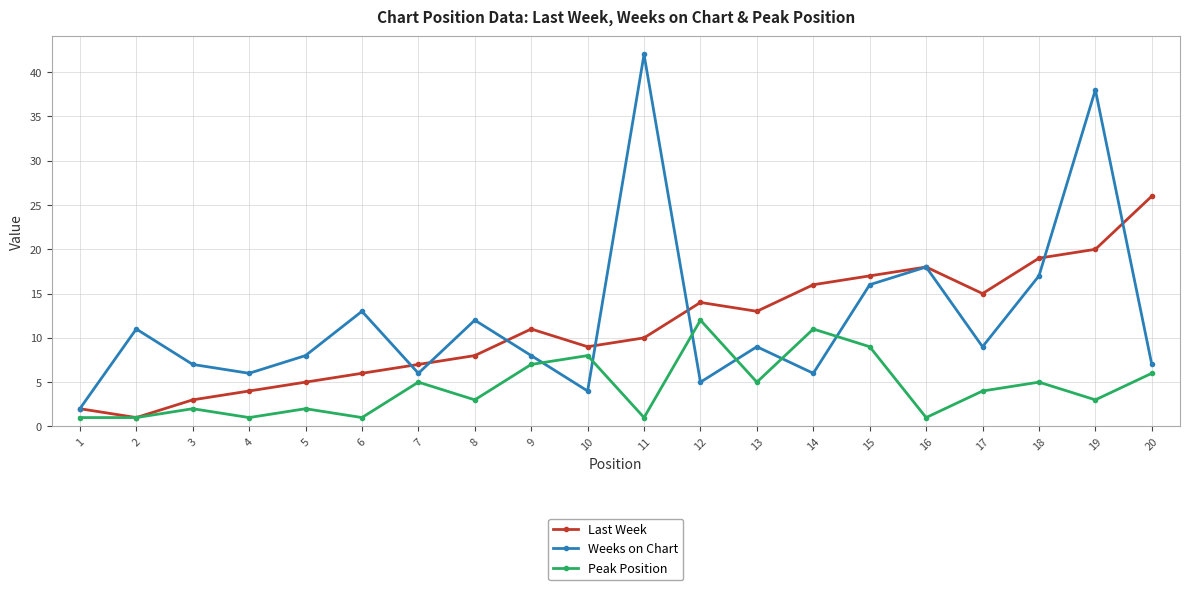

Reading left to right, what are all the values shown in this chart?

Last Week: 1=2	2=1	3=3	4=4	5=5	6=6	7=7	8=8	9=11	10=9	11=10	12=14	13=13	14=16	15=17	16=18	17=15	18=19	19=20	20=26
Weeks on Chart: 1=2	2=11	3=7	4=6	5=8	6=13	7=6	8=12	9=8	10=4	11=42	12=5	13=9	14=6	15=16	16=18	17=9	18=17	19=38	20=7
Peak Position: 1=1	2=1	3=2	4=1	5=2	6=1	7=5	8=3	9=7	10=8	11=1	12=12	13=5	14=11	15=9	16=1	17=4	18=5	19=3	20=6